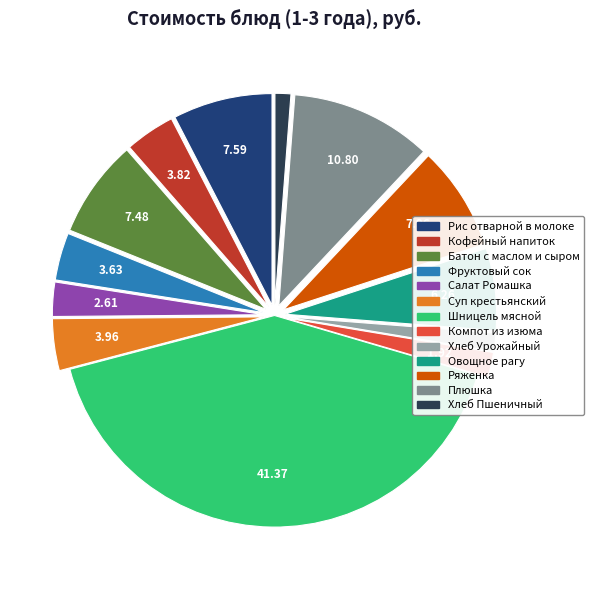

What is the largest slice in the pie chart?

Шницель мясной